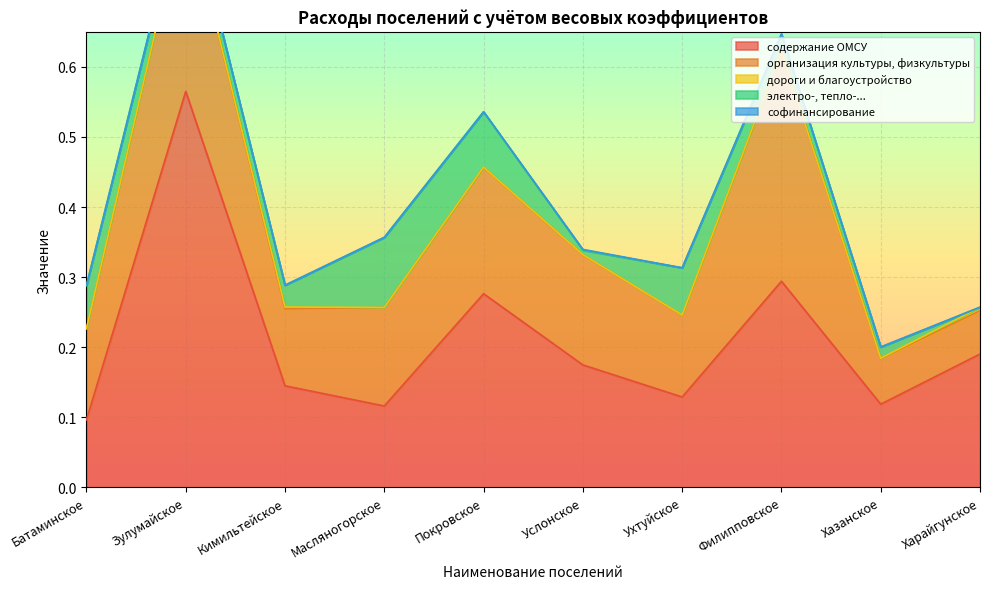

Reading left to right, extract all data points from this chart.

содержание ОМСУ: Батаминское=0.1	Зулумайское=0.6	Кимильтейское=0.1	Масляногорское=0.1	Покровское=0.3	Услонское=0.2	Ухтуйское=0.1	Филипповское=0.3	Хазанское=0.1	Харайгунское=0.2
организация культуры, физкультуры: Батаминское=0.1	Зулумайское=0.3	Кимильтейское=0.1	Масляногорское=0.1	Покровское=0.2	Услонское=0.2	Ухтуйское=0.1	Филипповское=0.3	Хазанское=0.1	Харайгунское=0.1
дороги и благоустройство: Батаминское=0.0	Зулумайское=0.0	Кимильтейское=0.0	Масляногорское=0.0	Покровское=0.0	Услонское=0.0	Ухтуйское=0.0	Филипповское=0.0	Хазанское=0.0	Харайгунское=0.0
электро-, тепло-...: Батаминское=0.1	Зулумайское=0.0	Кимильтейское=0.0	Масляногорское=0.1	Покровское=0.1	Услонское=0.0	Ухтуйское=0.1	Филипповское=0.0	Хазанское=0.0	Харайгунское=0.0
софинансирование: Батаминское=0.0	Зулумайское=0.0	Кимильтейское=0.0	Масляногорское=0.0	Покровское=0.0	Услонское=0.0	Ухтуйское=0.0	Филипповское=0.0	Хазанское=0.0	Харайгунское=0.0